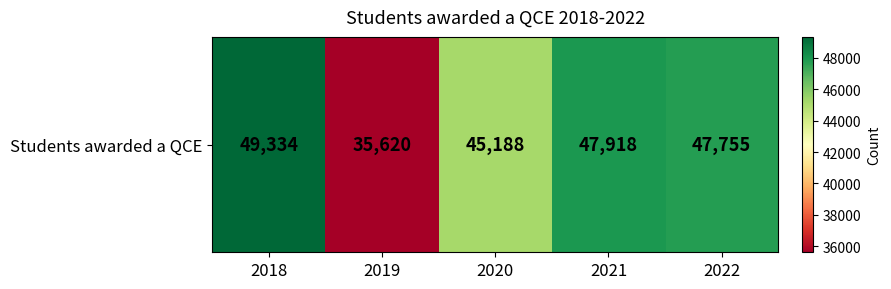

Rank the categories by value from highest to lowest.

2018, 2021, 2022, 2020, 2019